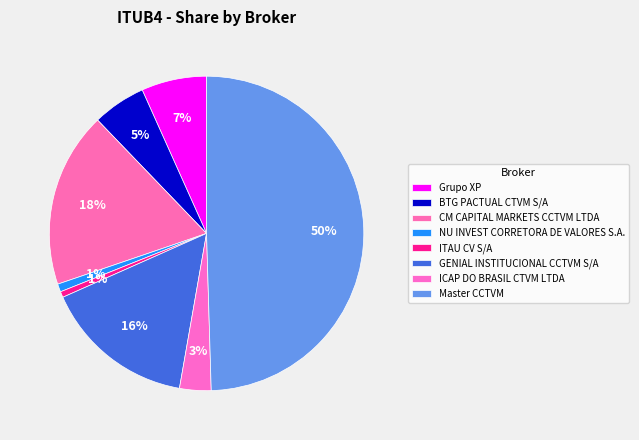

Between NU INVEST CORRETORA DE VALORES S.A. and BTG PACTUAL CTVM S/A, which is larger?

BTG PACTUAL CTVM S/A